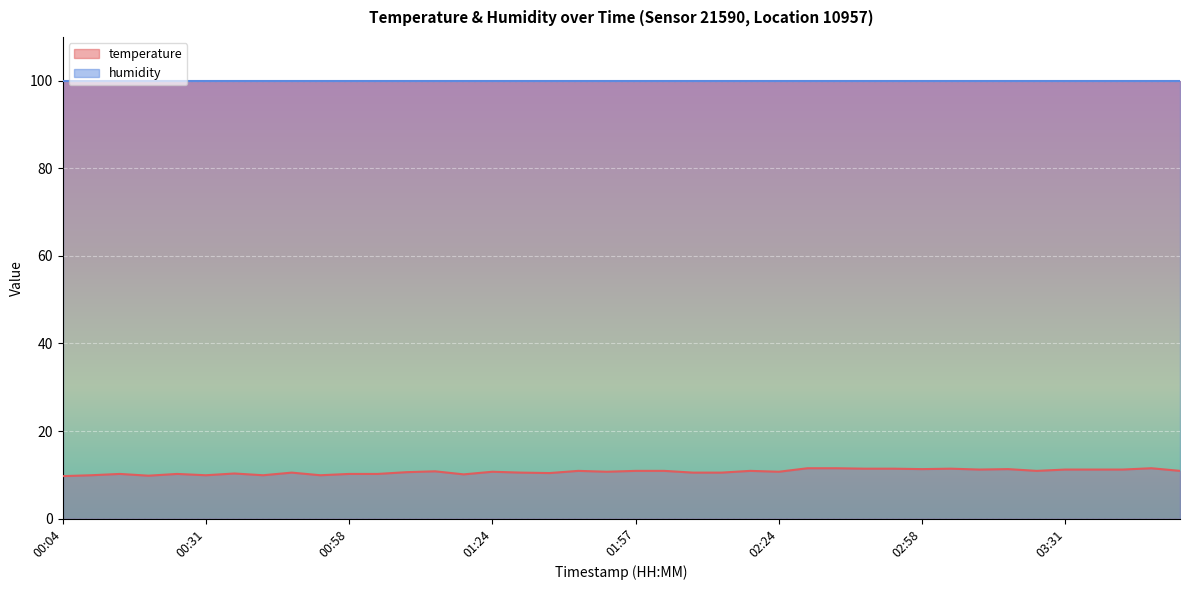

At which label does the data first exceed 10?

00:15